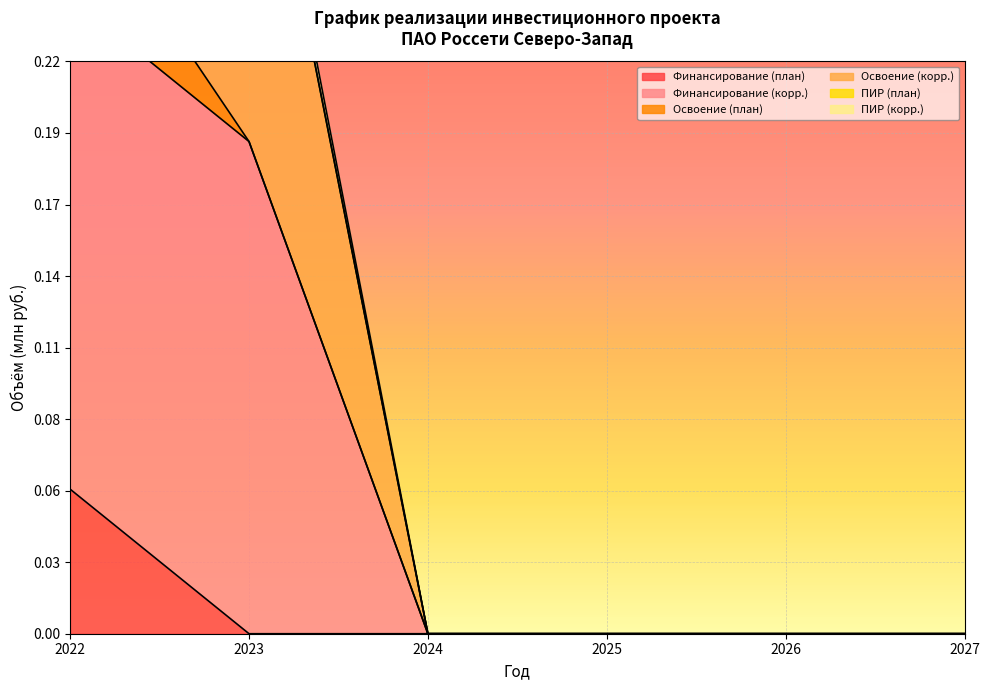

Rank the categories by Финансирование (план) value from highest to lowest.

2022, 2023, 2024, 2025, 2026, 2027